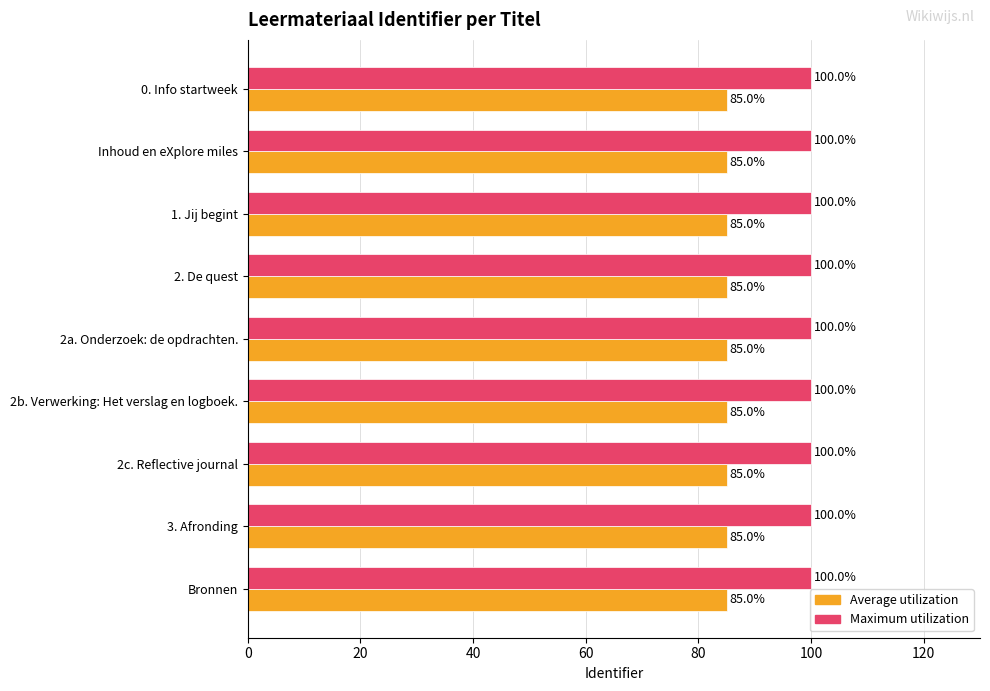

The value of Maximum utilization at Bronnen is 100.0. True or false?

True